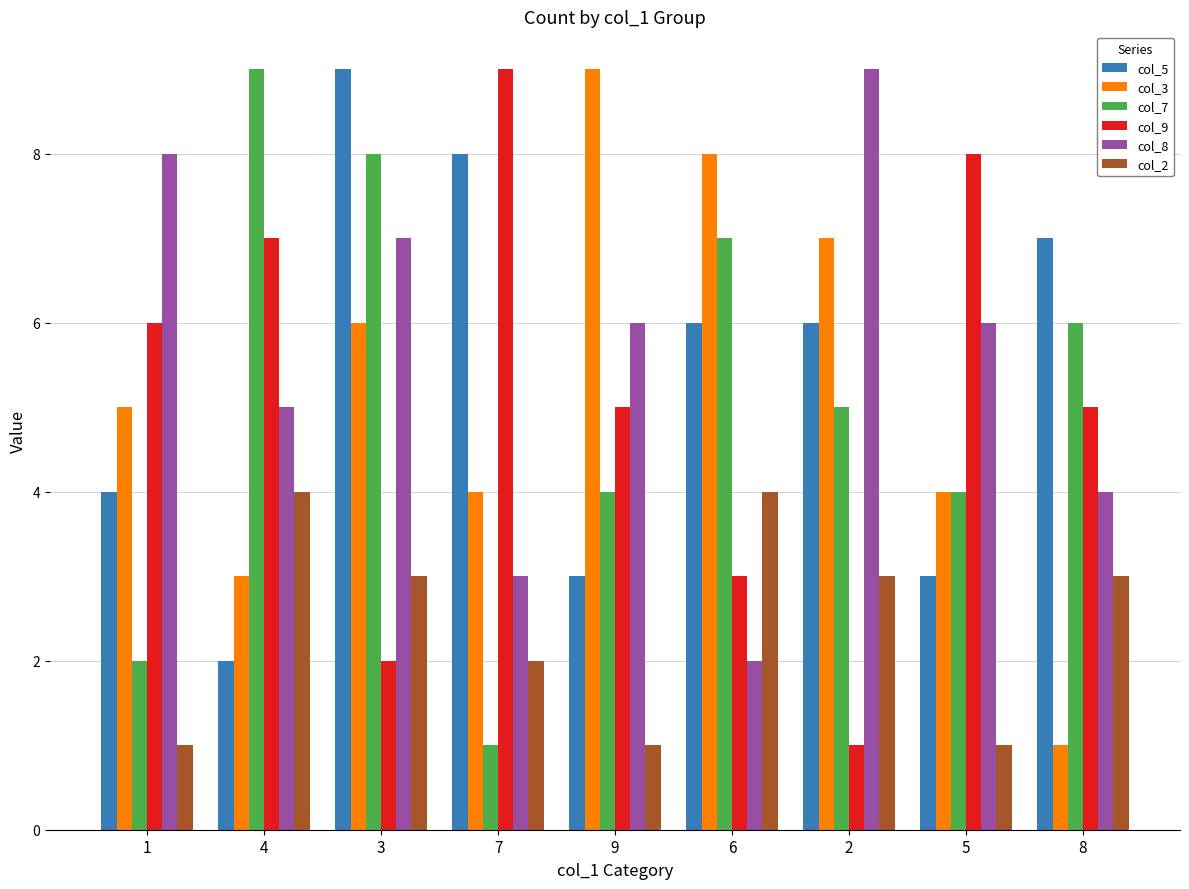

True or false: col_2 has a value of 2 at 1.

False